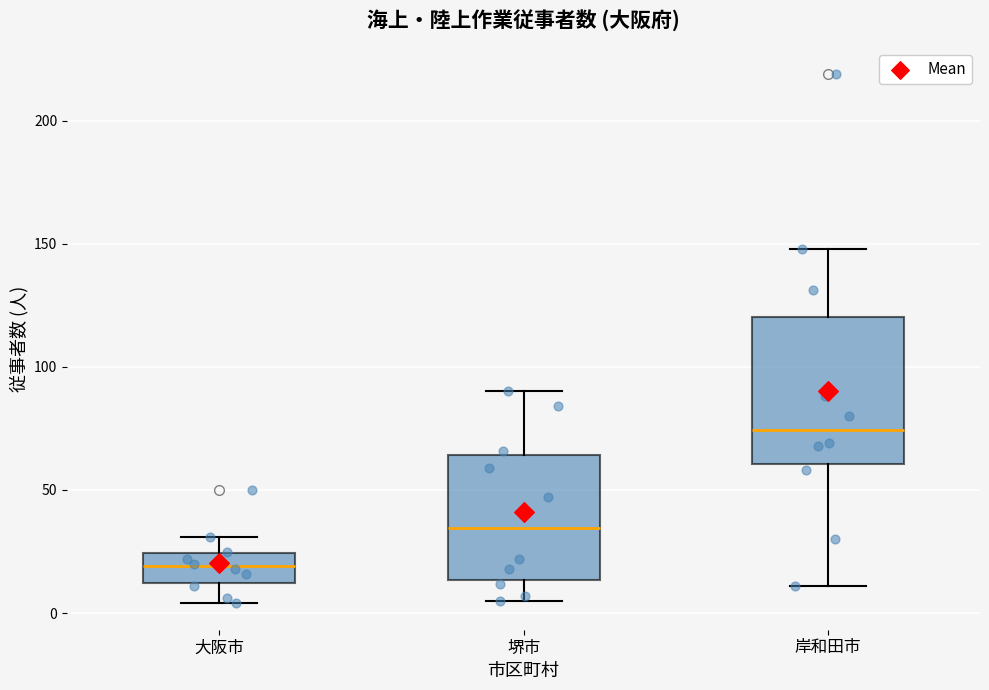

Which box is the tallest, from its lower edge to its upper edge?

岸和田市